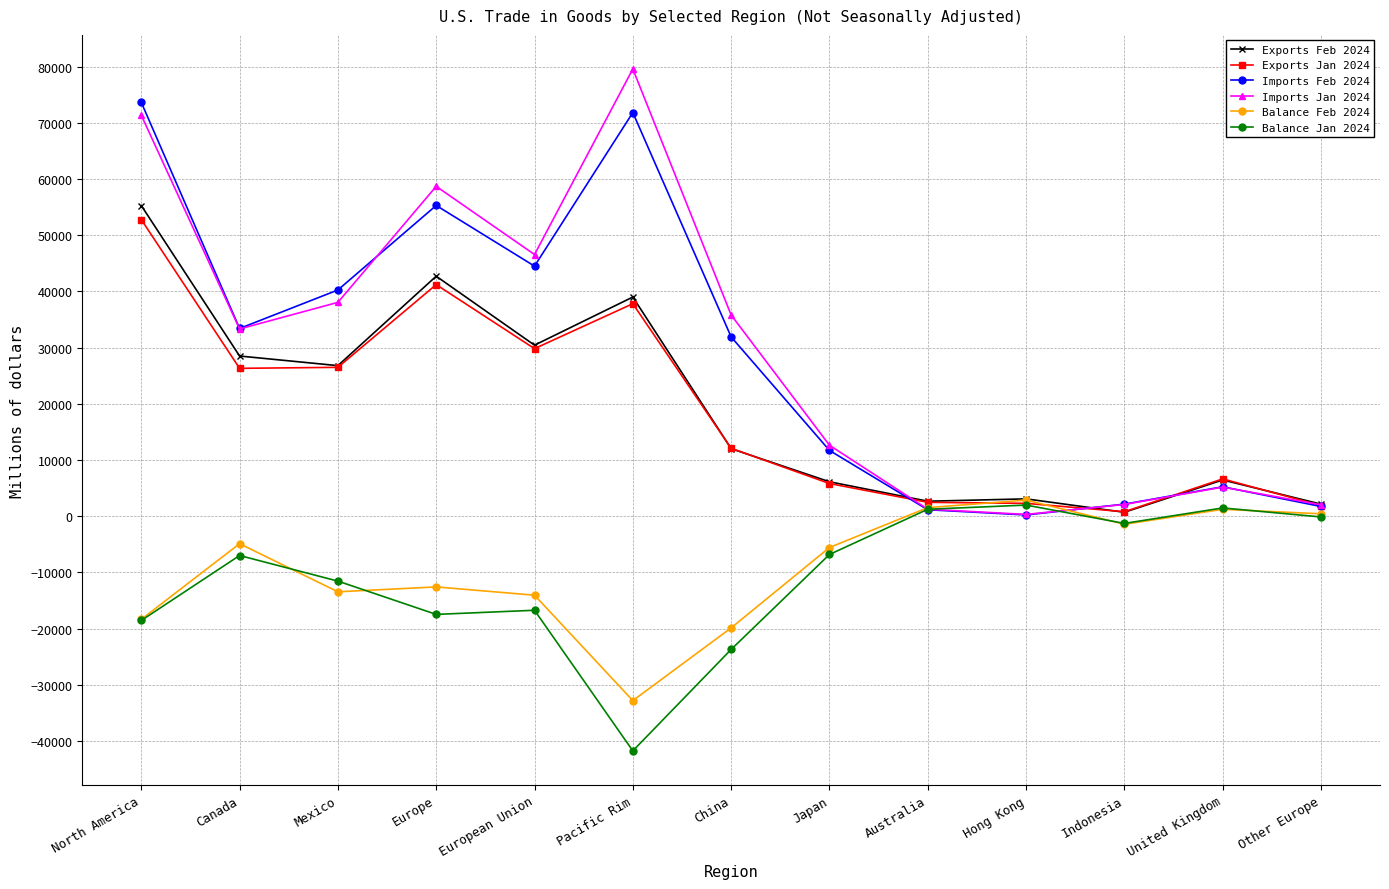

Which series ends up on top after the final intersection of Balance Feb 2024 and Imports Jan 2024?

Imports Jan 2024